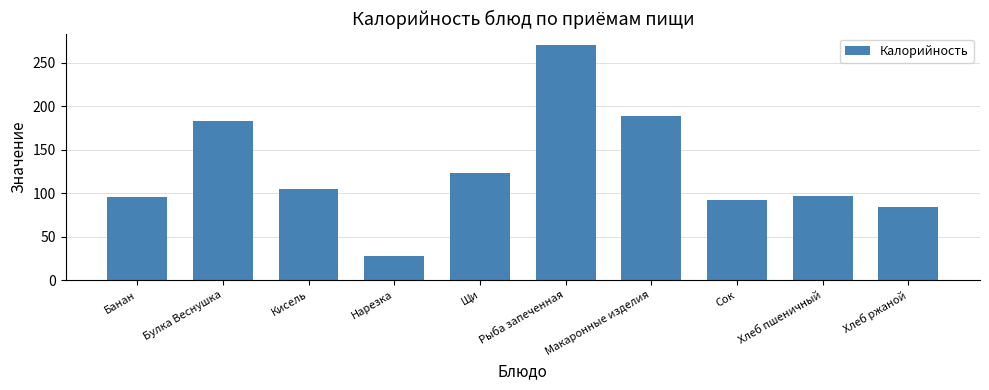

What is the label of the 5th bar from the left?

Щи